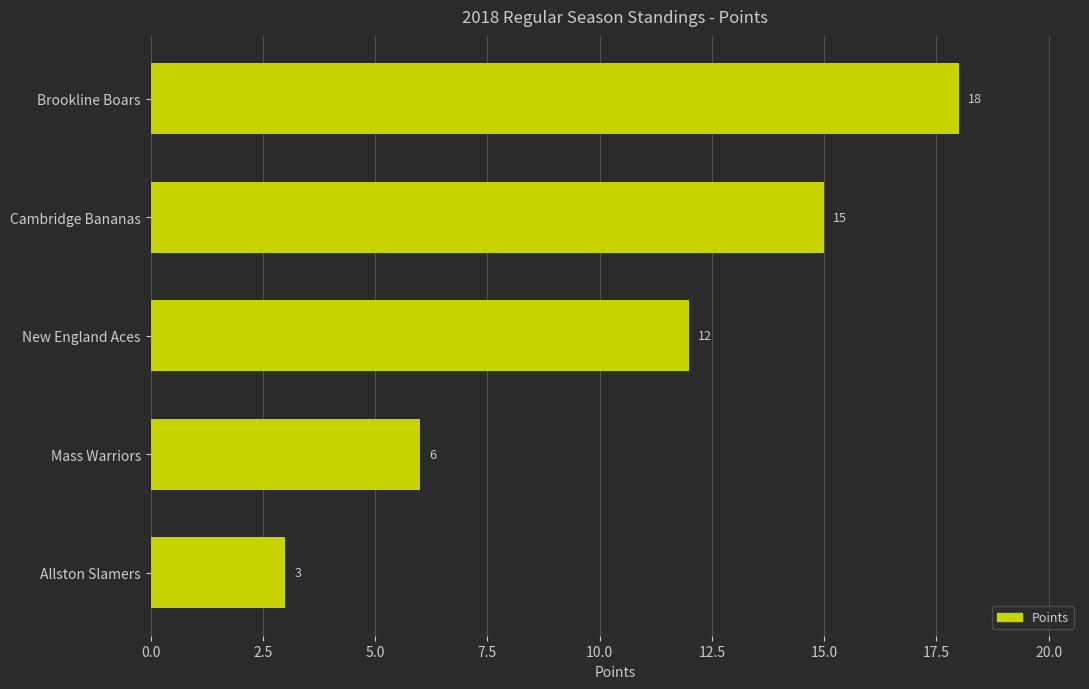

List the labels in order of value, largest first.

Brookline Boars, Cambridge Bananas, New England Aces, Mass Warriors, Allston Slamers